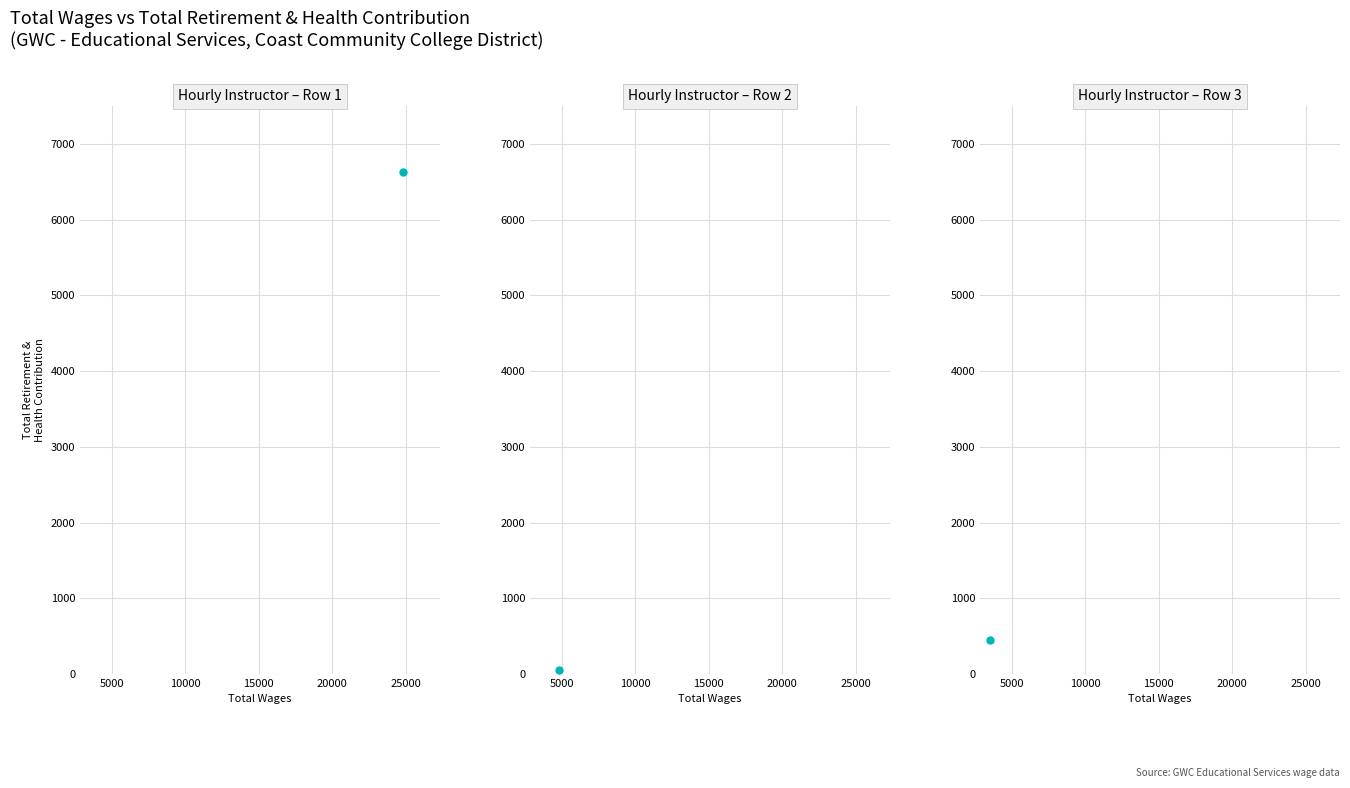

True or false: the data shows 56 at 4855.0.

True